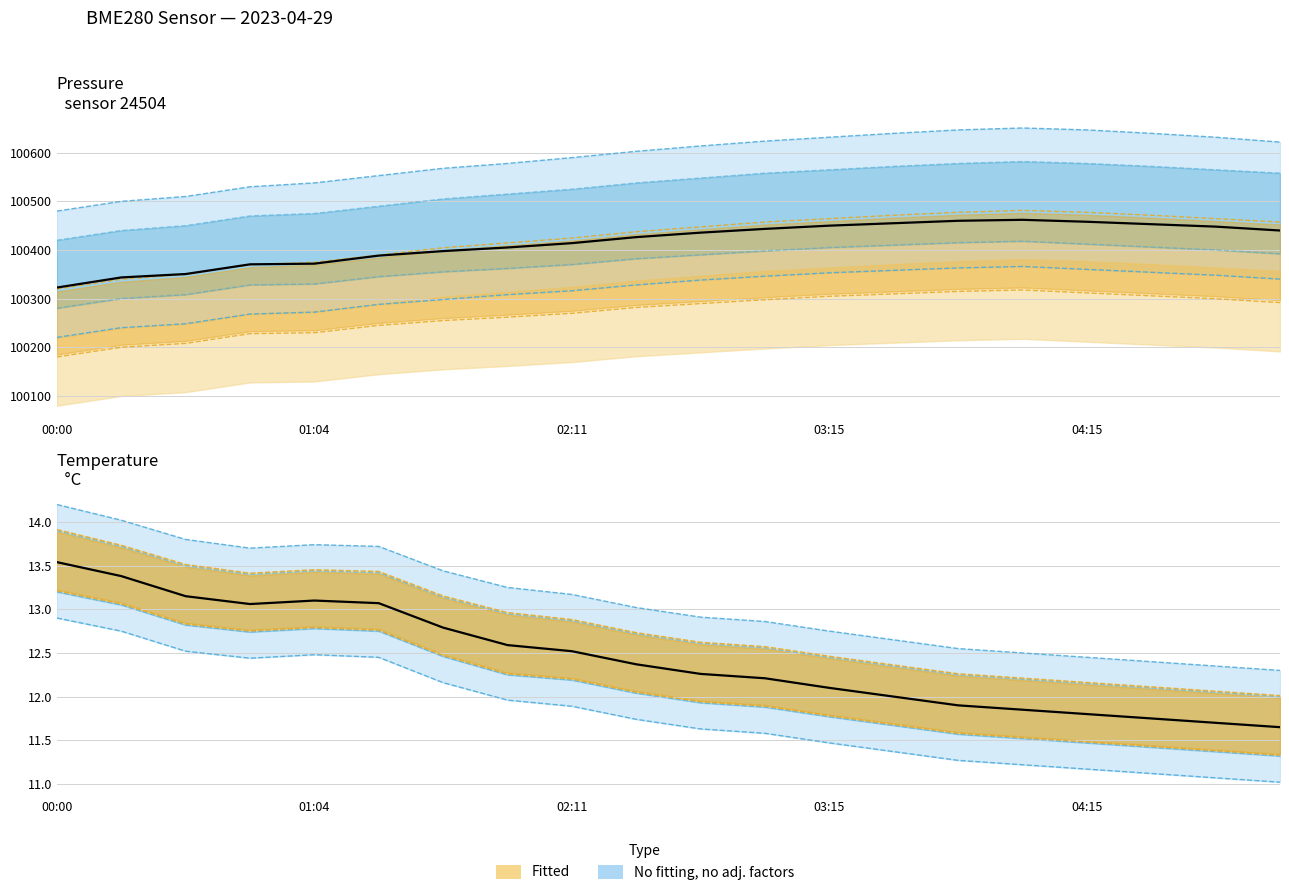

Is it true that temperature equals 19.4 at 04:45?

False